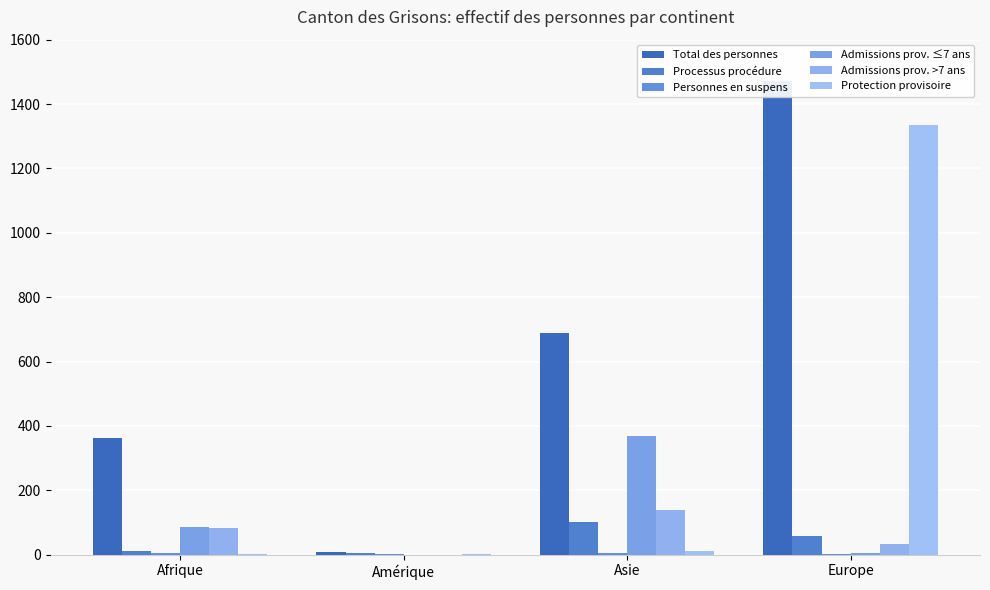

Which series has the largest total across all categories?

Total des personnes